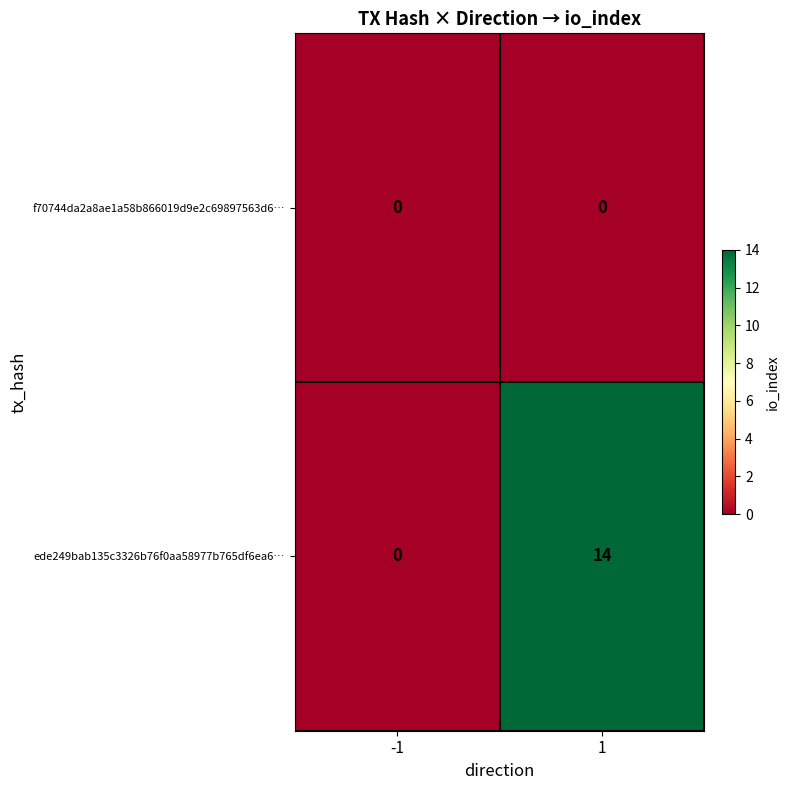

Which series changed the most between -1 and 1?

ede249bab135c3326b76f0aa58977b765df6ea6…